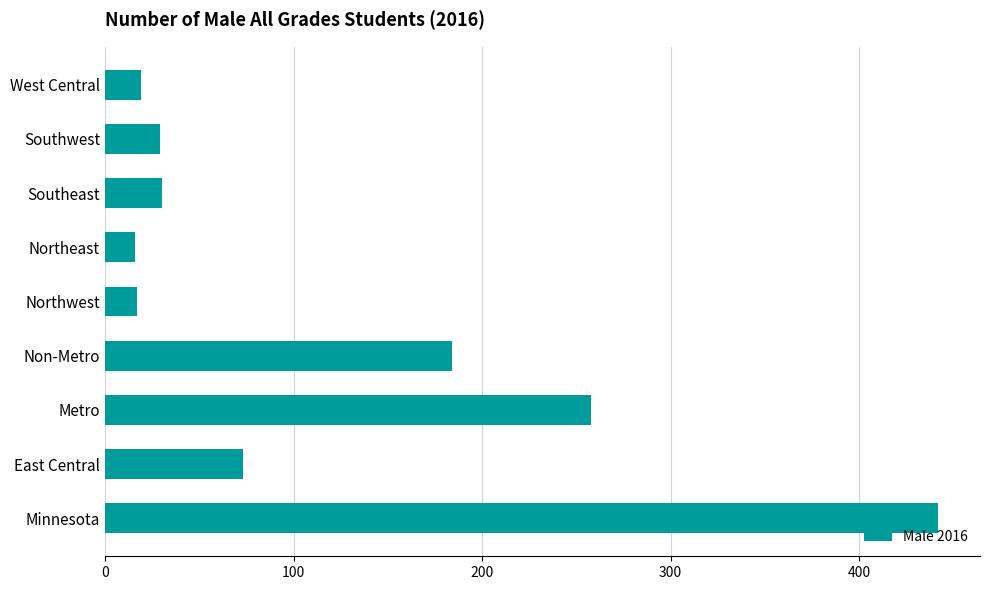

What is the smallest value displayed?

16